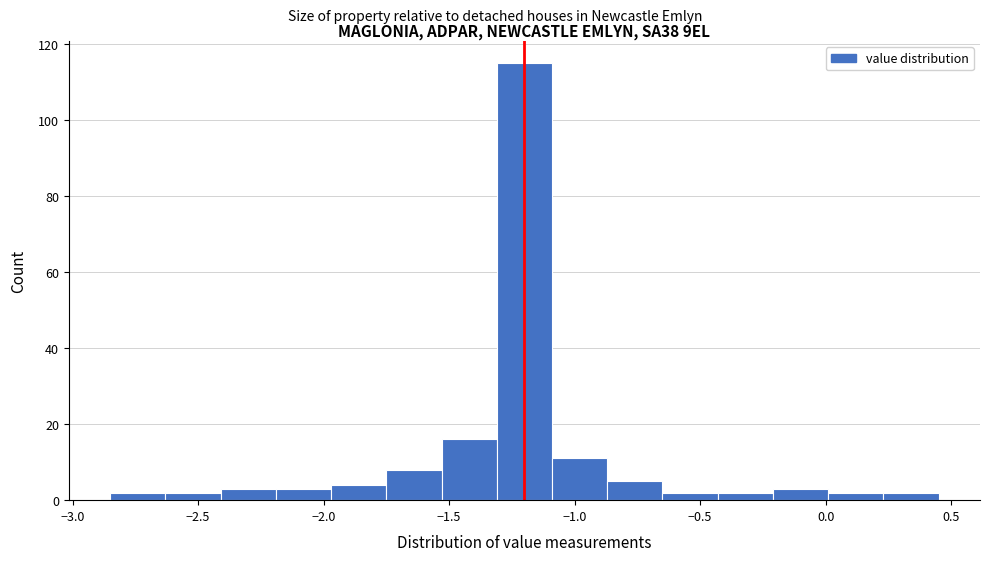

Over which range of the x-axis is the bar tallest?

-1.31 to -1.09